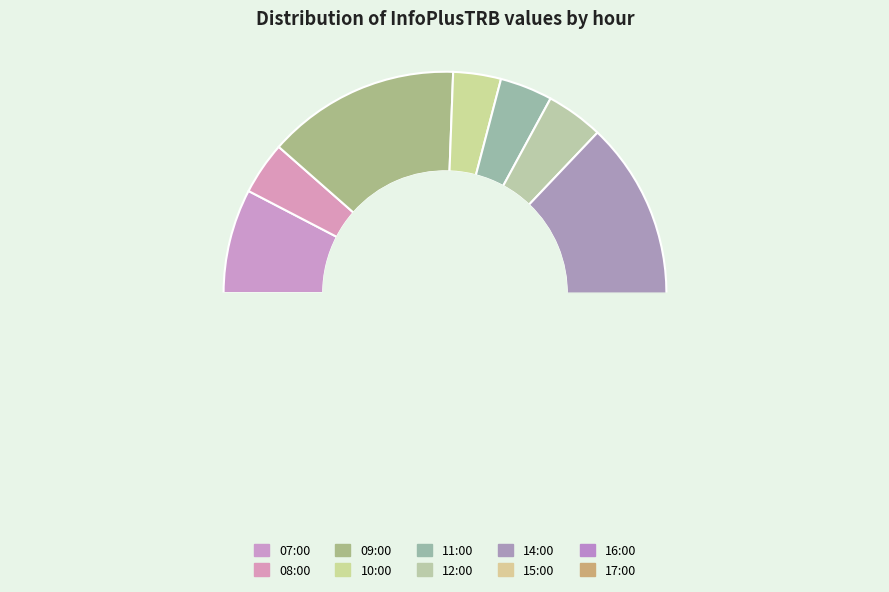

Which slice is the smallest?

17:00